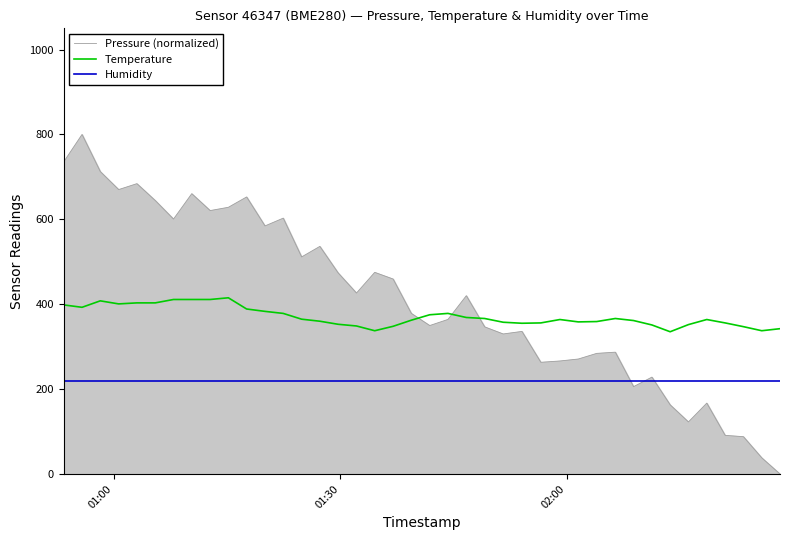

List the series in order of their overall mean, highest first.

Pressure (normalized), Temperature, Humidity